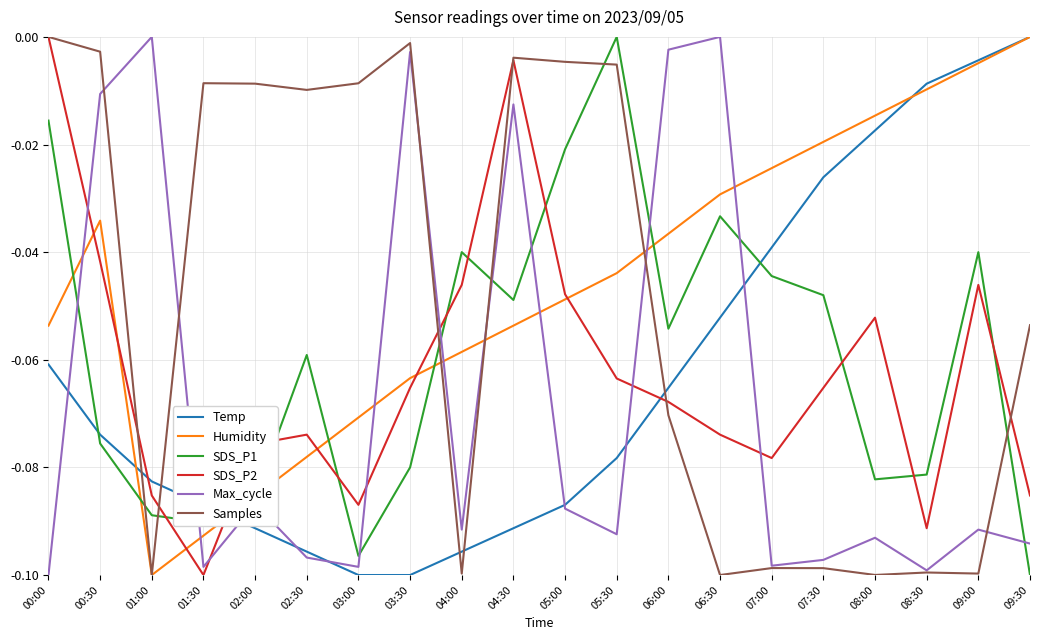

How many intersections are there between Samples and Temp?

5